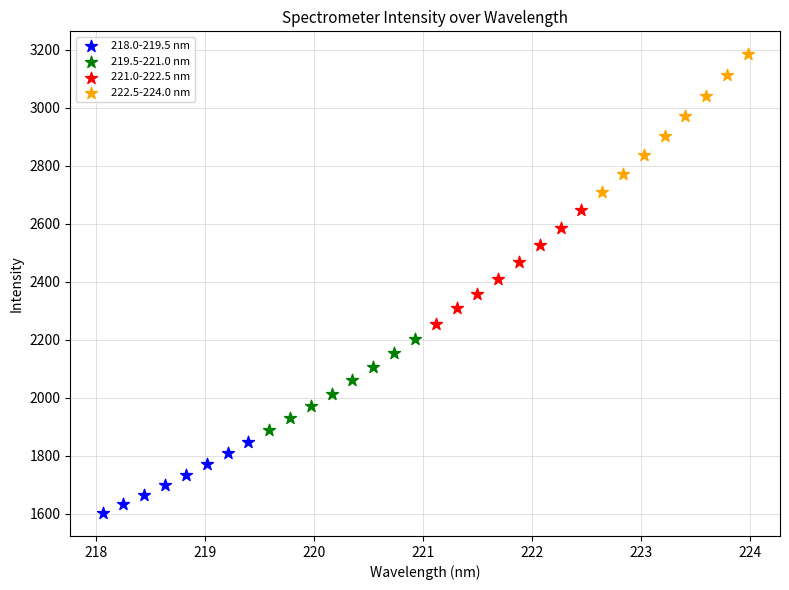

Which series contains the lowest Y value?

218.0-219.5 nm